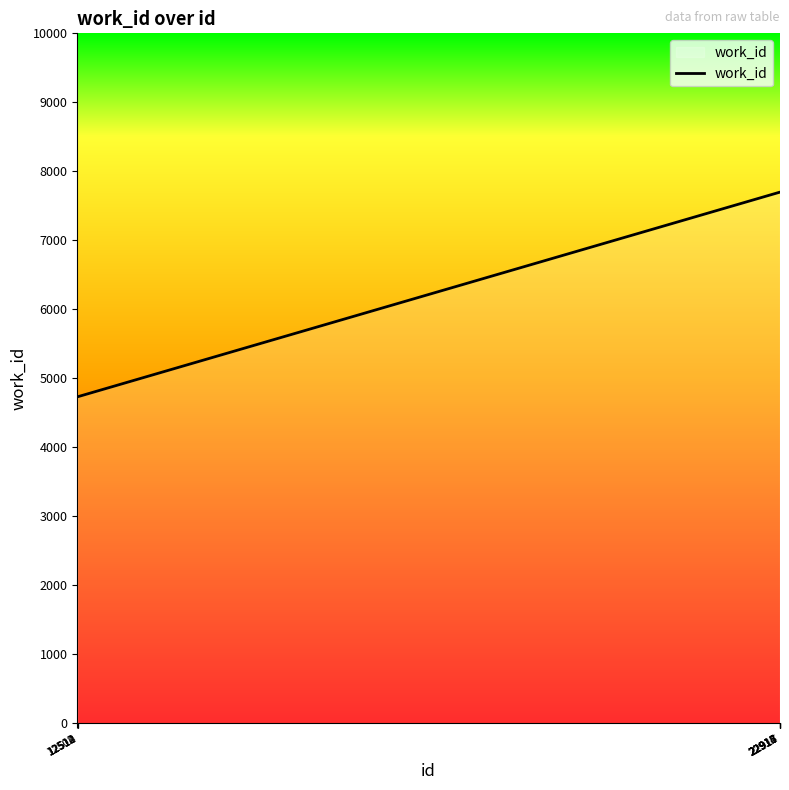

Reading left to right, extract all data points from this chart.

12502=4736	12510=4736	12512=4736	12514=4736	22912=7698	22913=7698	22914=7698	22915=7698	22916=7698	22917=7698